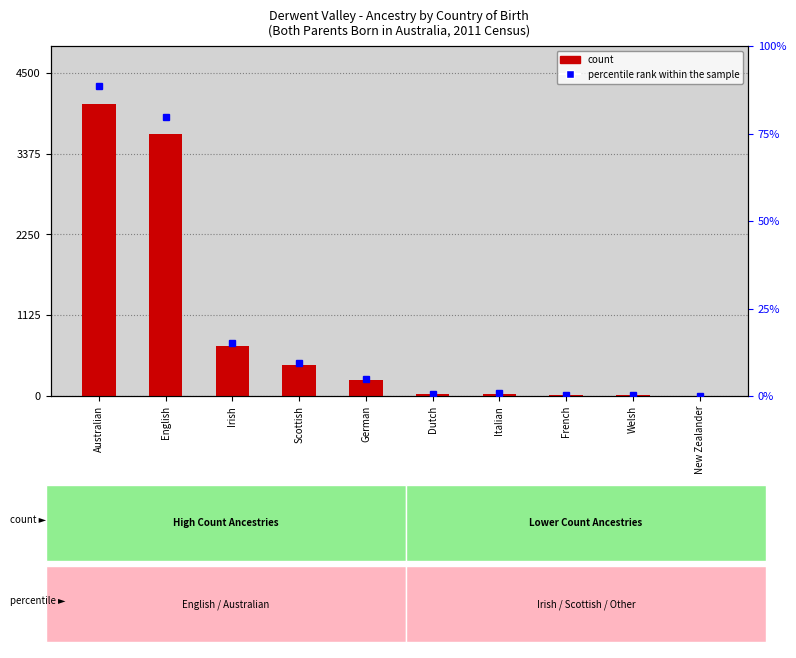

Reading right to left, list all the values displayed in this chart.

count: New Zealander=0.0	Welsh=14.0	French=15.0	Italian=33.0	Dutch=29.0	German=225.0	Scottish=432.0	Irish=696.0	English=3651.0	Australian=4061.0
percentile rank within the sample: New Zealander=0.0	Welsh=0.3	French=0.3	Italian=0.7	Dutch=0.6	German=4.9	Scottish=9.4	Irish=15.2	English=79.6	Australian=88.6